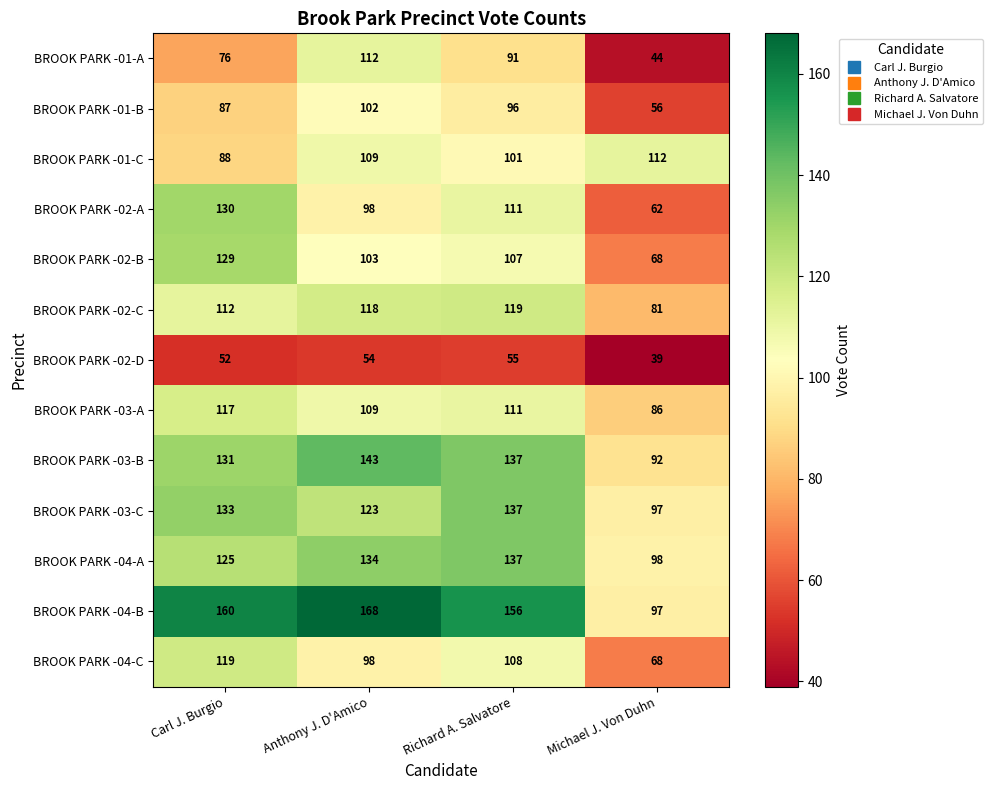

Which series has the largest total across all categories?

BROOK PARK -04-B